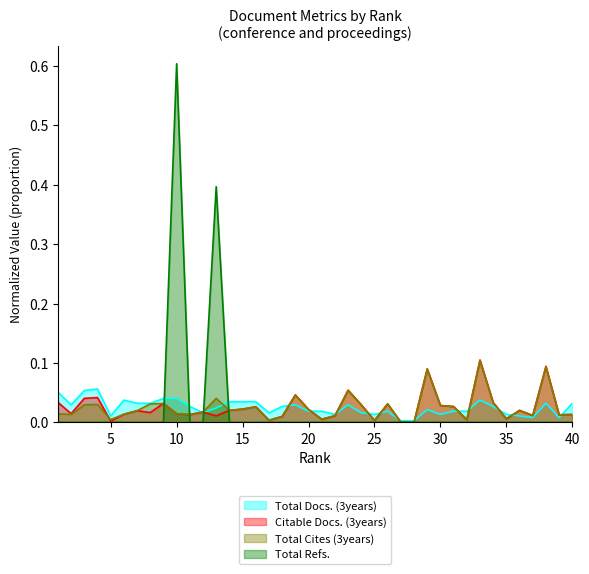

Is the value of Total Refs. at 28 greater than the value of Total Docs. (3years) at 15?

No